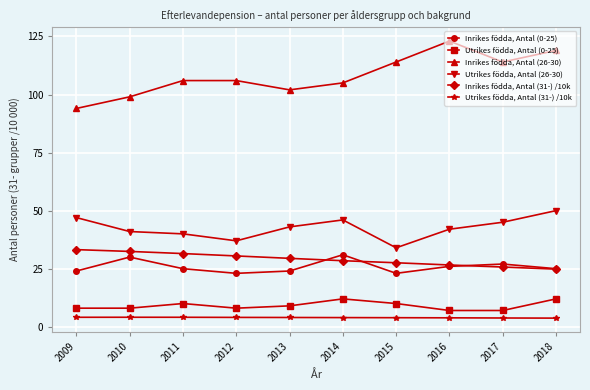

Does the chart display data point markers on the line(s)?

Yes